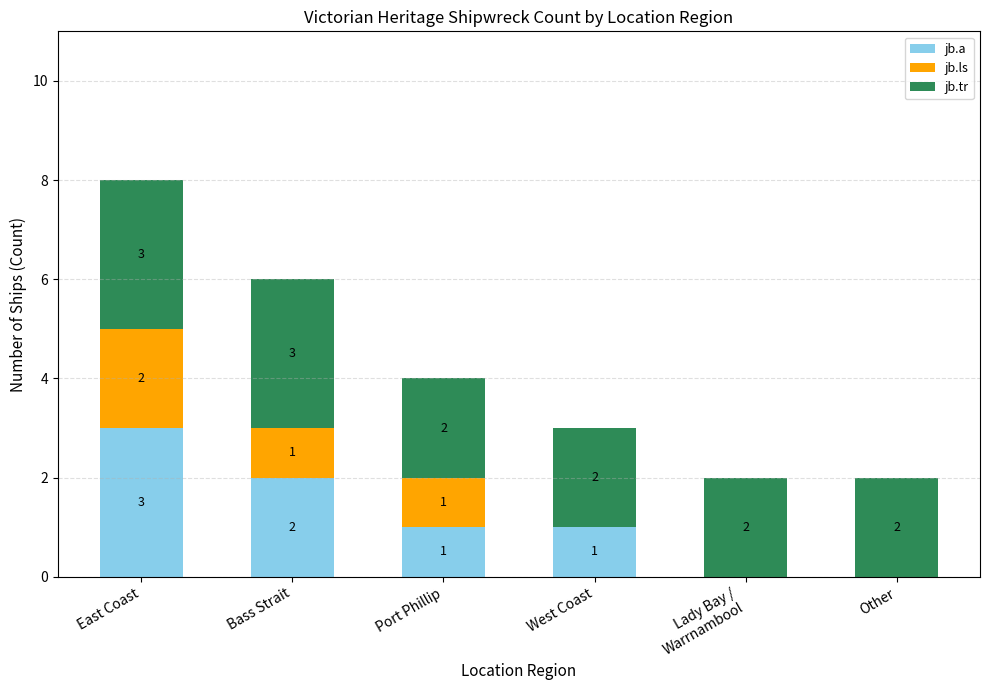

What is the maximum value for jb.a?

3